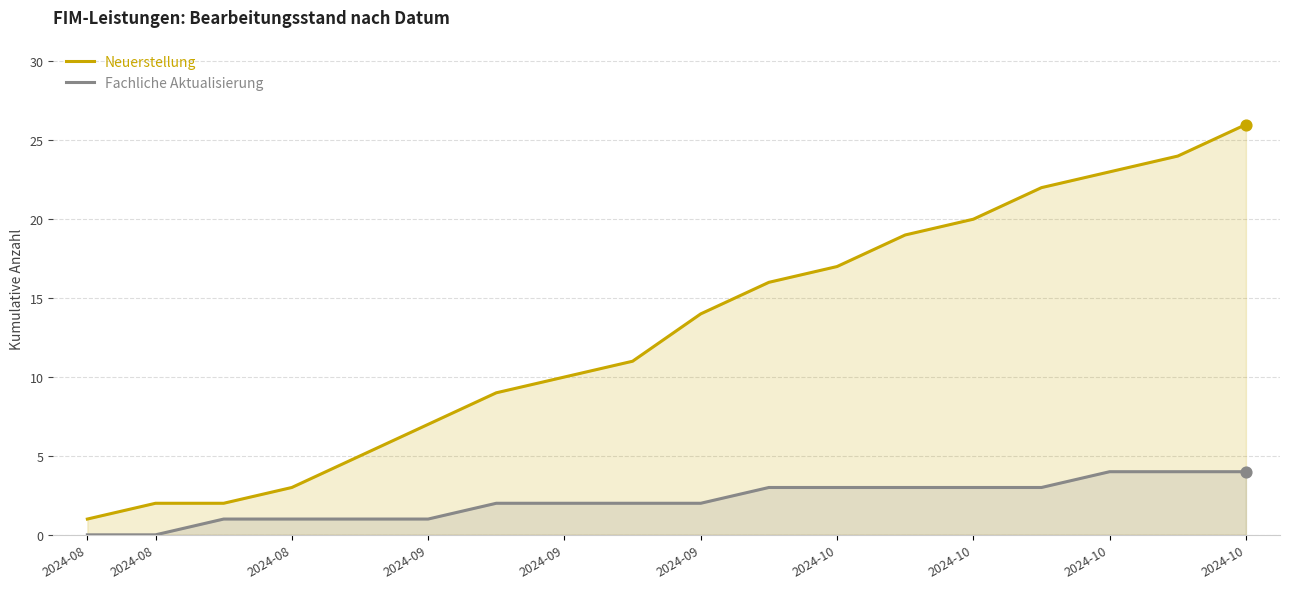

At how many categories does at least one series exceed 11?

9